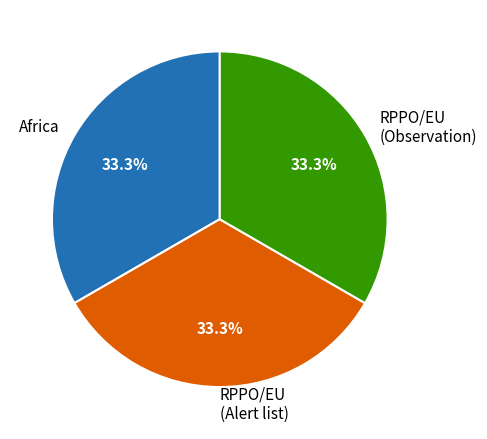

Combined, do RPPO/EU (Alert list) and RPPO/EU (Observation) account for over 50%?

Yes